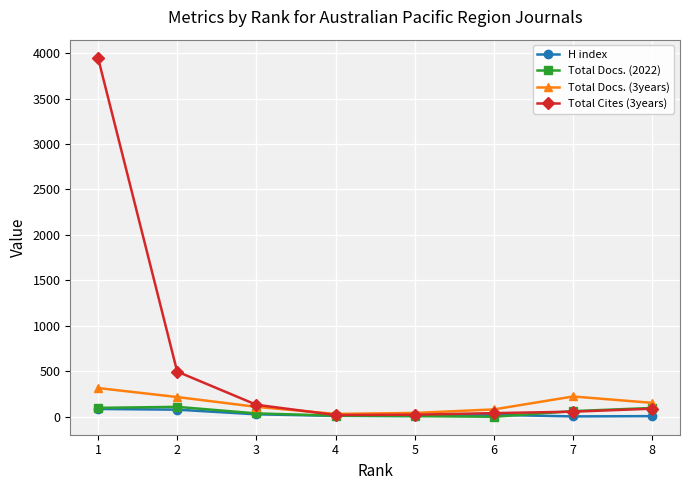

What is the sum of all Total Docs. (3years) values?

1172